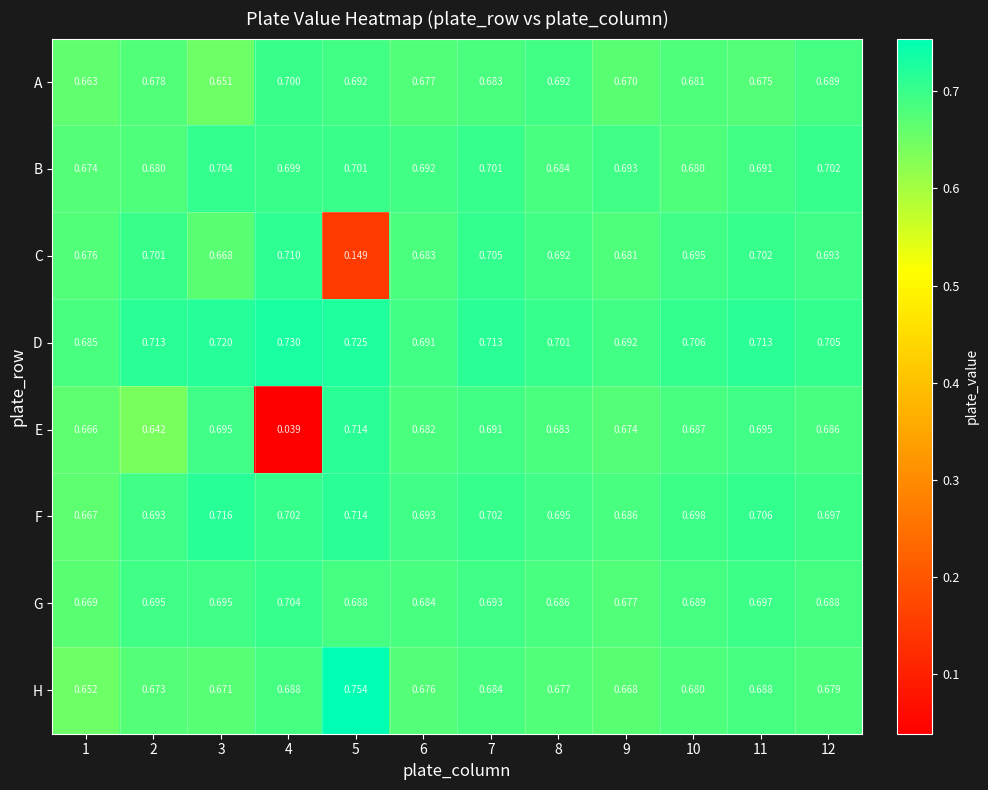

Rank the series at 2 from highest to lowest value.

D, C, G, F, B, A, H, E